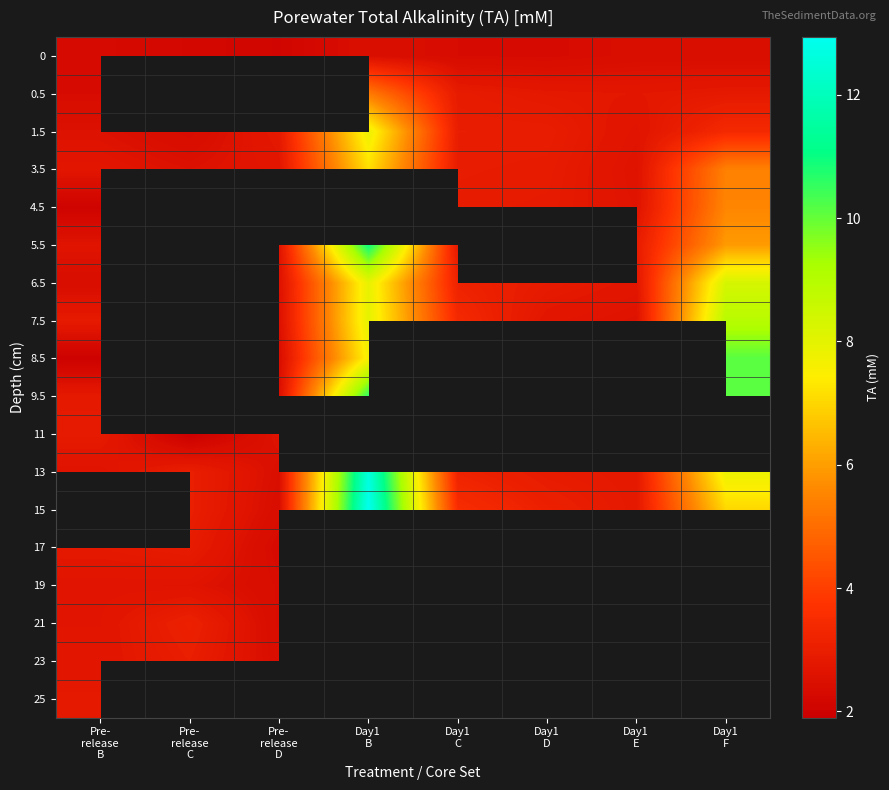

At how many categories does at least one series exceed 7?

2